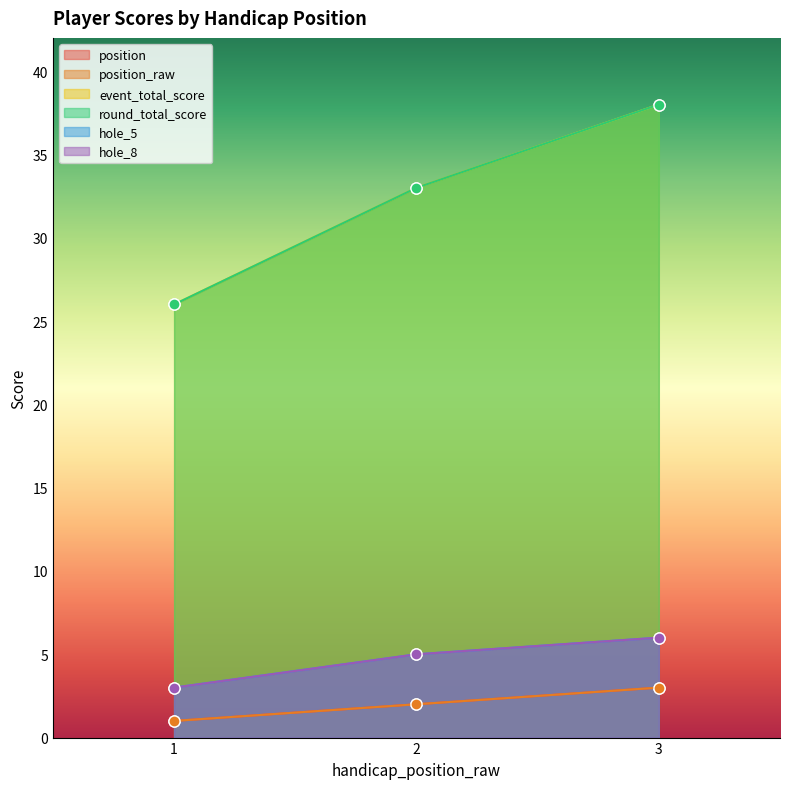

At which category is the sum across all series the highest?

3